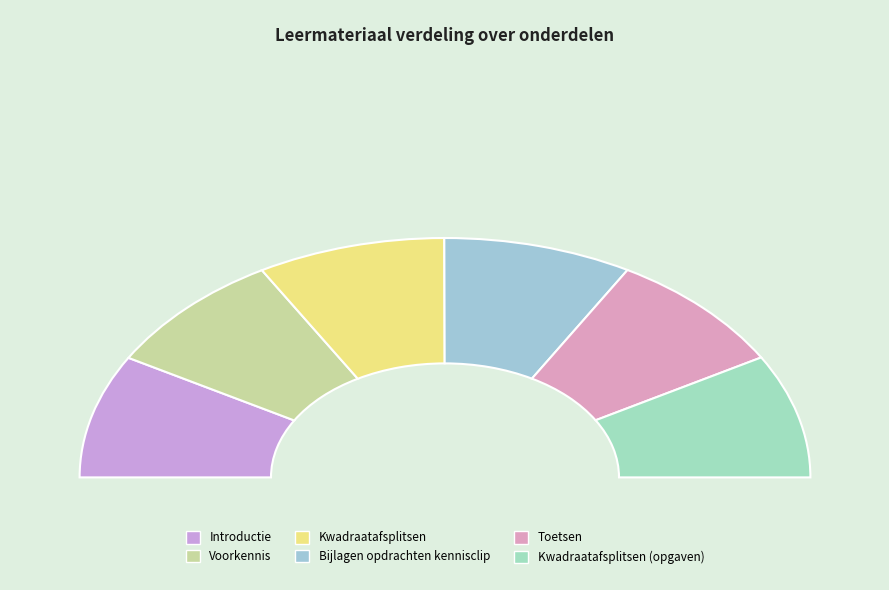

Does any single category account for the majority?

No